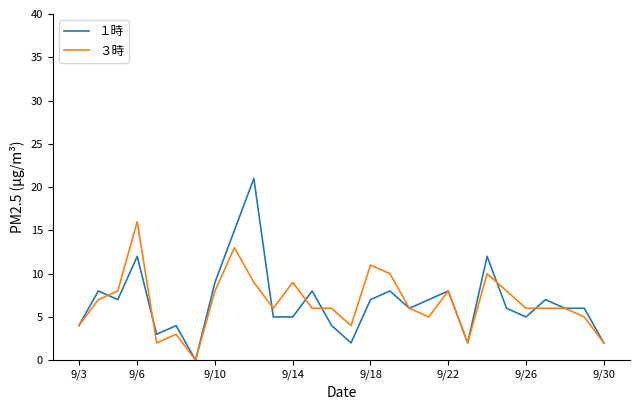

List the series in order of their peak value, highest first.

１時, ３時